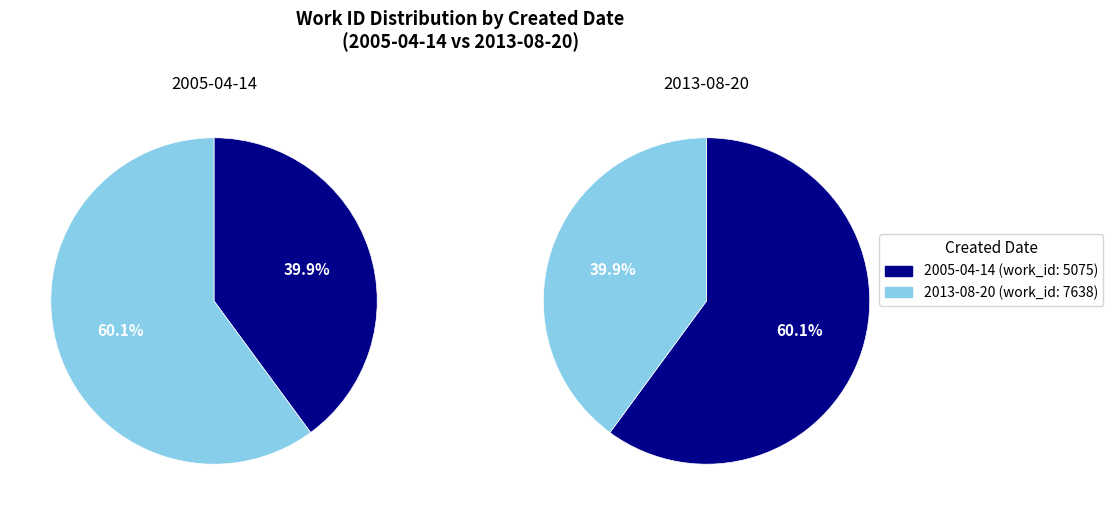

Which slice is the largest?

2013-08-20